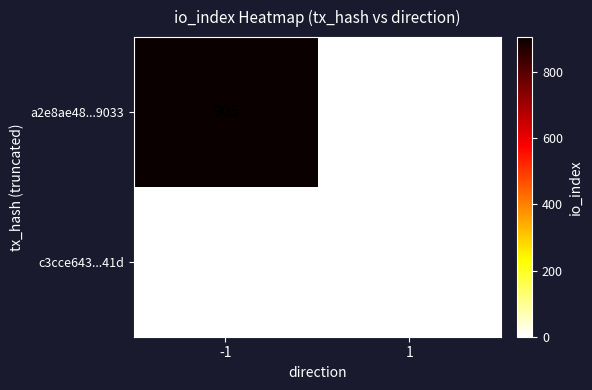

Is the value of c3cce643...41d at 1 greater than the value of a2e8ae48...9033 at -1?

No